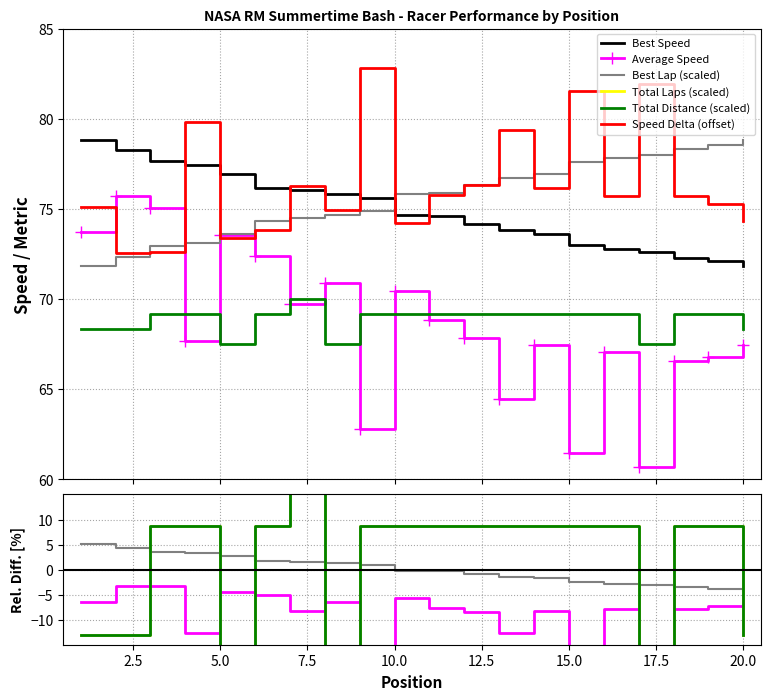

At which label is Total Laps closest to 116?

1